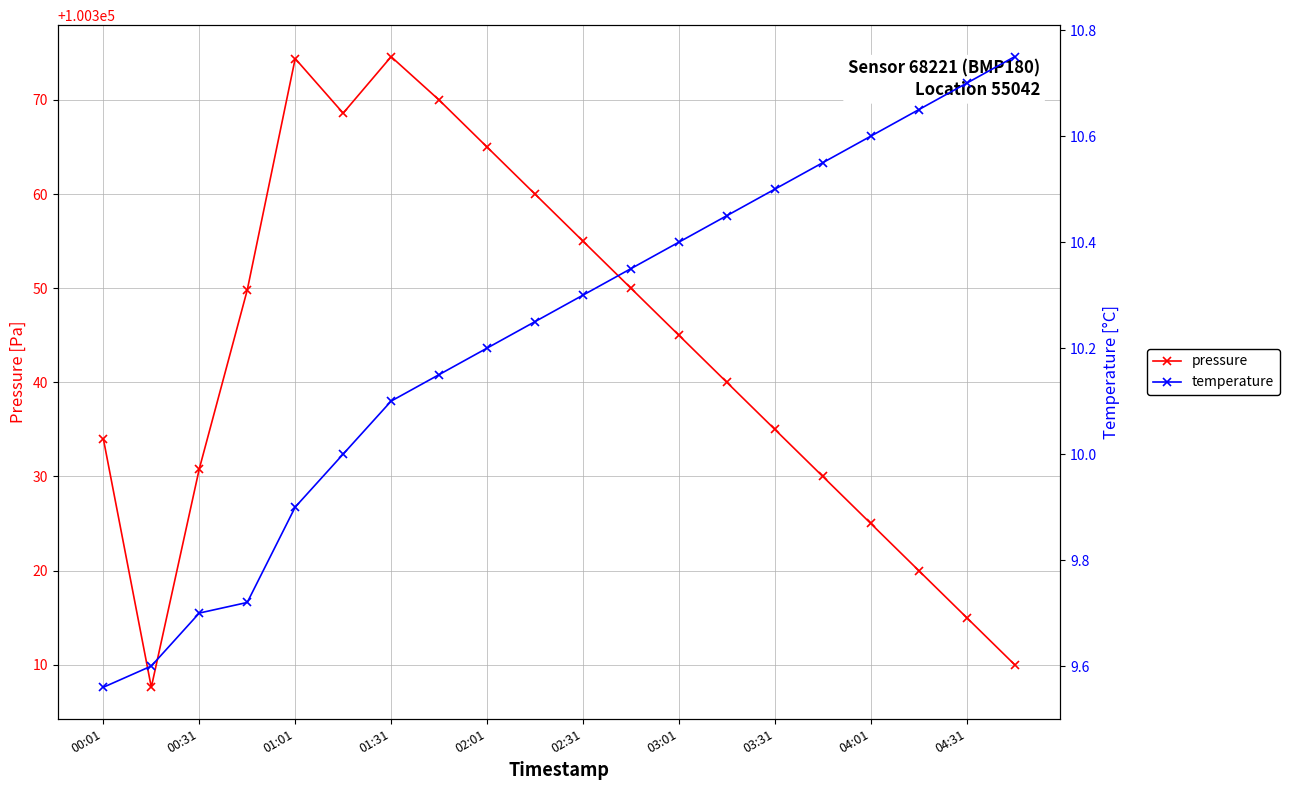

How many values in the temperature series are below 10?

5